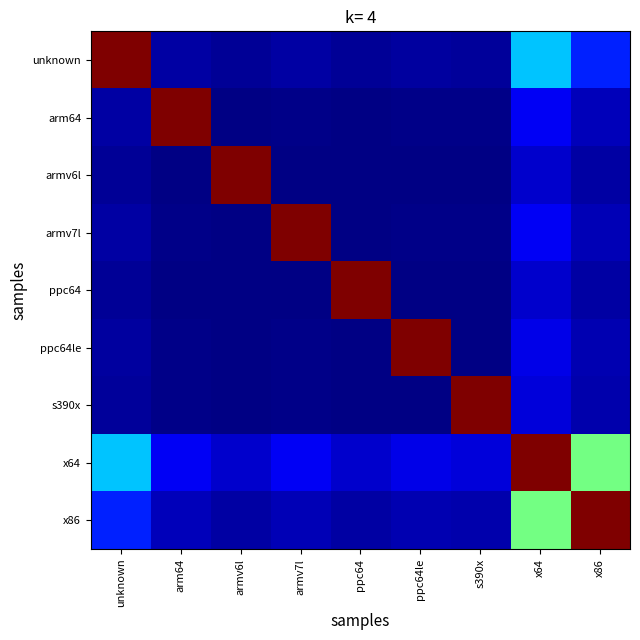

What is the spread (max minus min) of values at arm64?

1.0